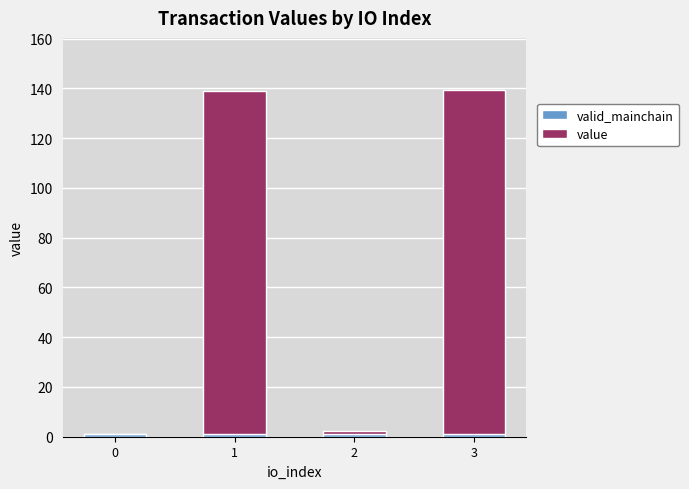

Are the bars grouped side by side (vs. stacked)?

No